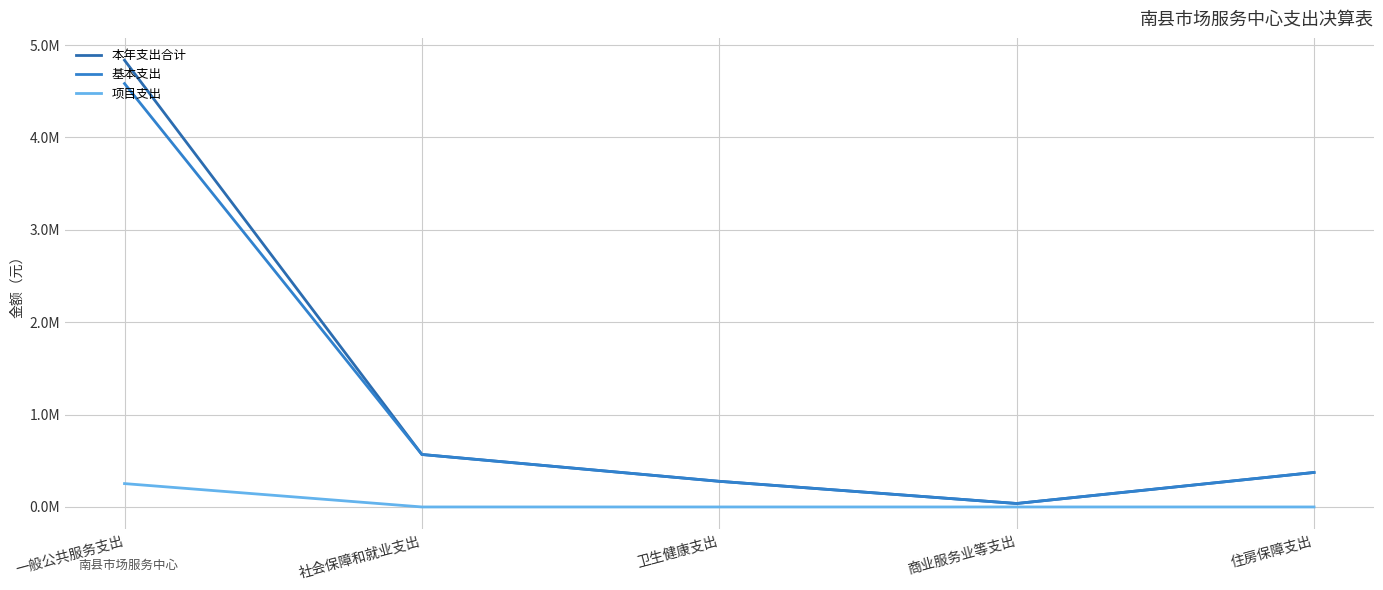

What is the label of the 3rd point from the right?

卫生健康支出